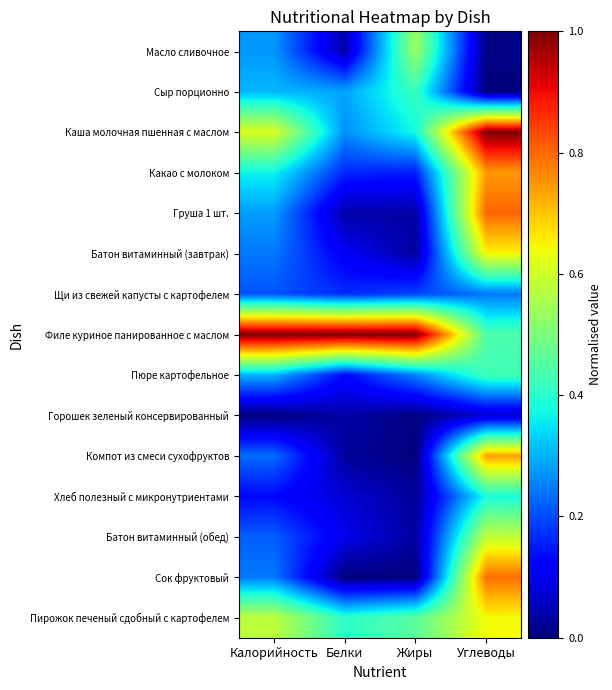

Which category has the highest value across all series?

Углеводы